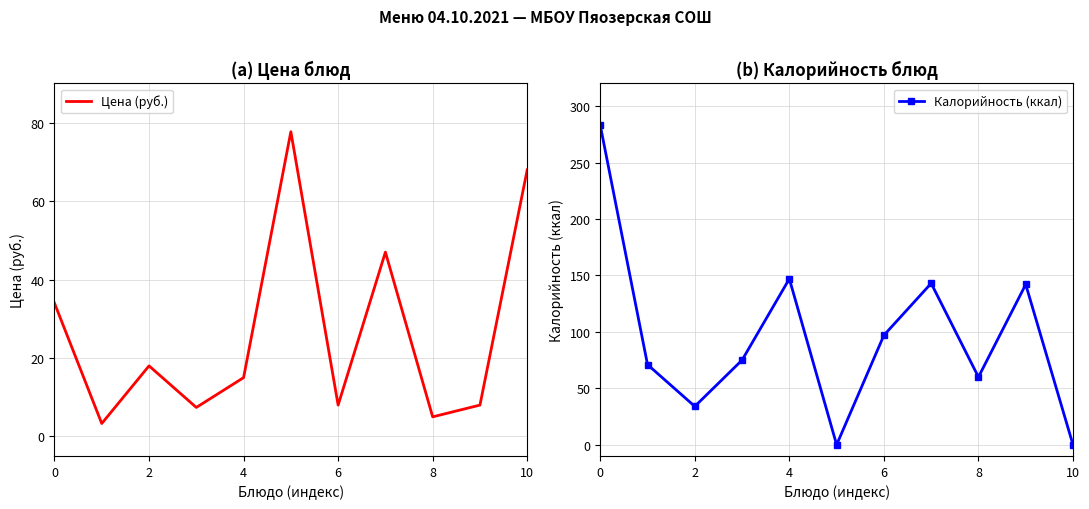

Rank the series by their maximum value, from lowest to highest.

Цена (руб.), Калорийность (ккал)